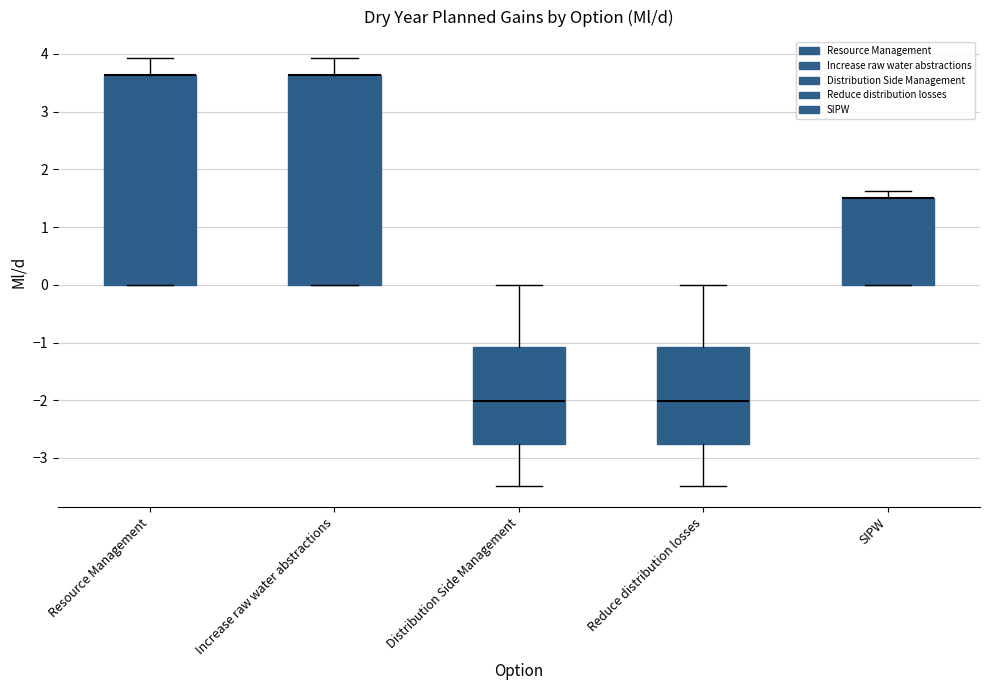

Where does the upper whisker of the box for Reduce distribution losses end on the y-axis? The values are not printed on the chart, so give them approximately, as read against the axis.

0.0